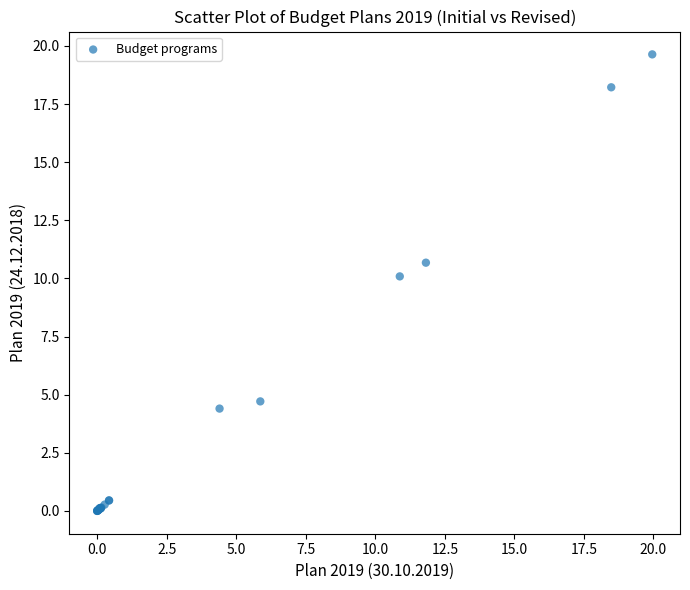

What Y value in the scatter plot is closest to 9?

10.1